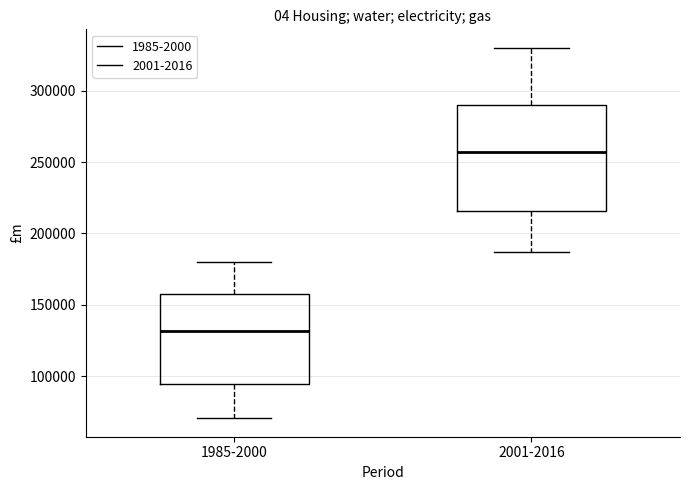

Reading left to right, read every box against the y-axis: the position of its median line, the range the box covers, and the ends of its whiskers. The values are not printed on the chart, so give them approximately, as read against the axis.

1985-2000: median 130000, box 95000 to 160000, whiskers 70000 to 180000
2001-2016: median 255000, box 215000 to 290000, whiskers 185000 to 330000